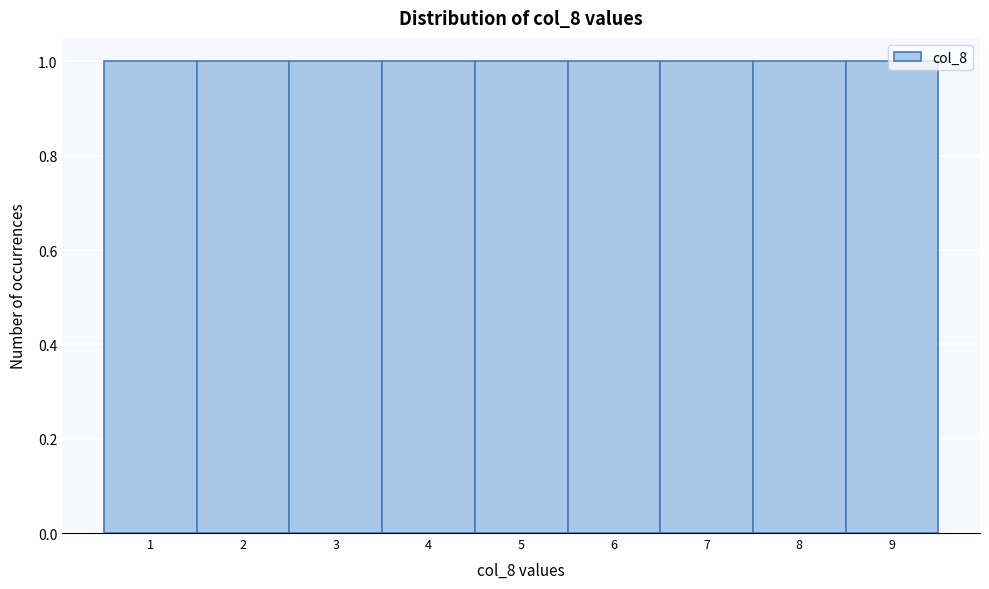

What is the height of the bar covering 1.5 to 2.5 on the x-axis? The values are not printed on the chart, so give them approximately, as read against the axis.

1